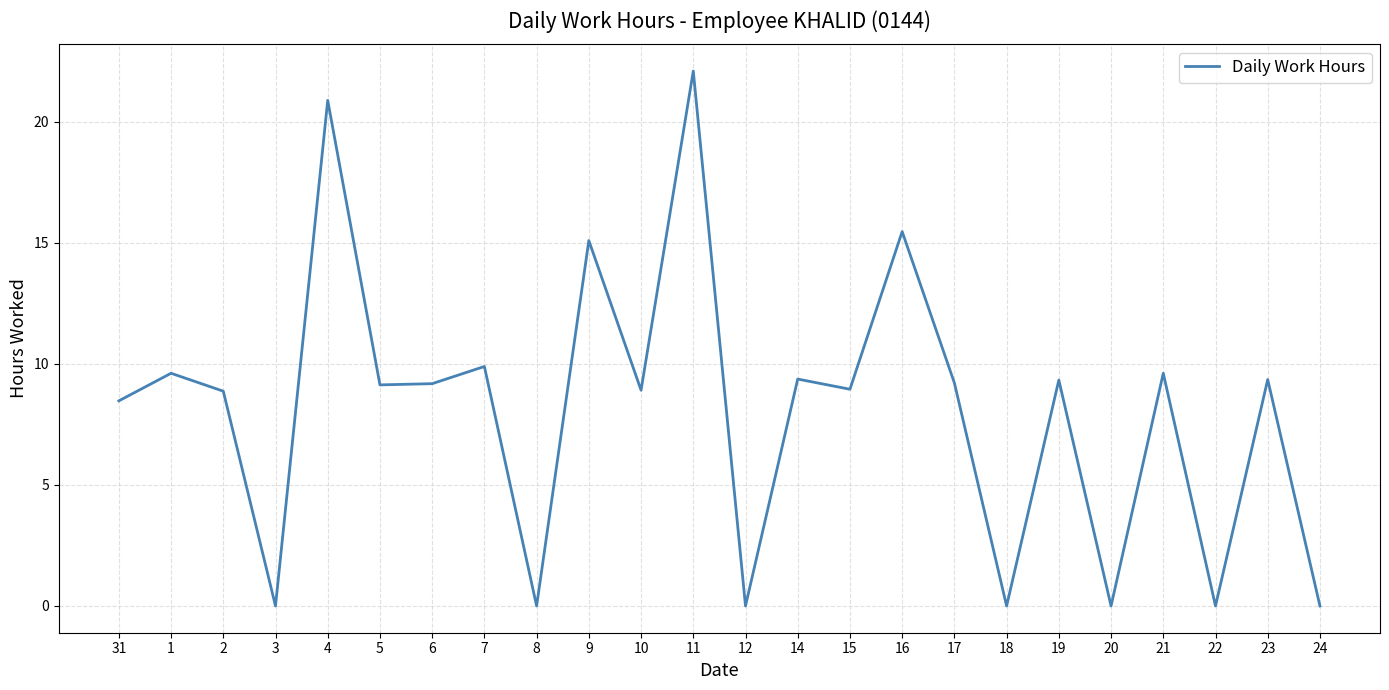

What is the greatest value displayed?

22.1